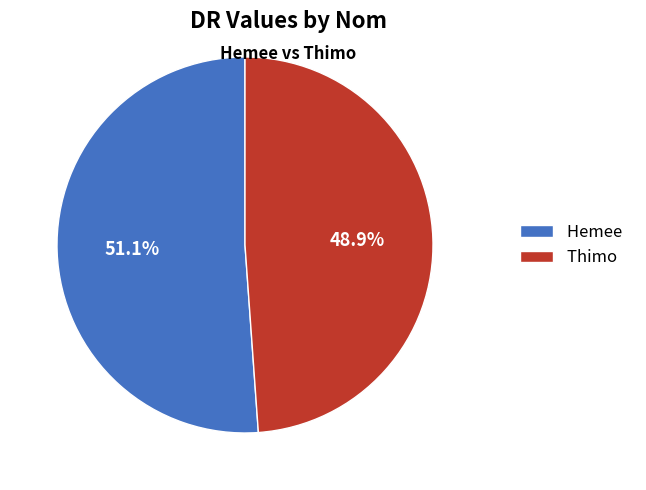

What percentage is the Thimo slice, to the nearest percent?

49%